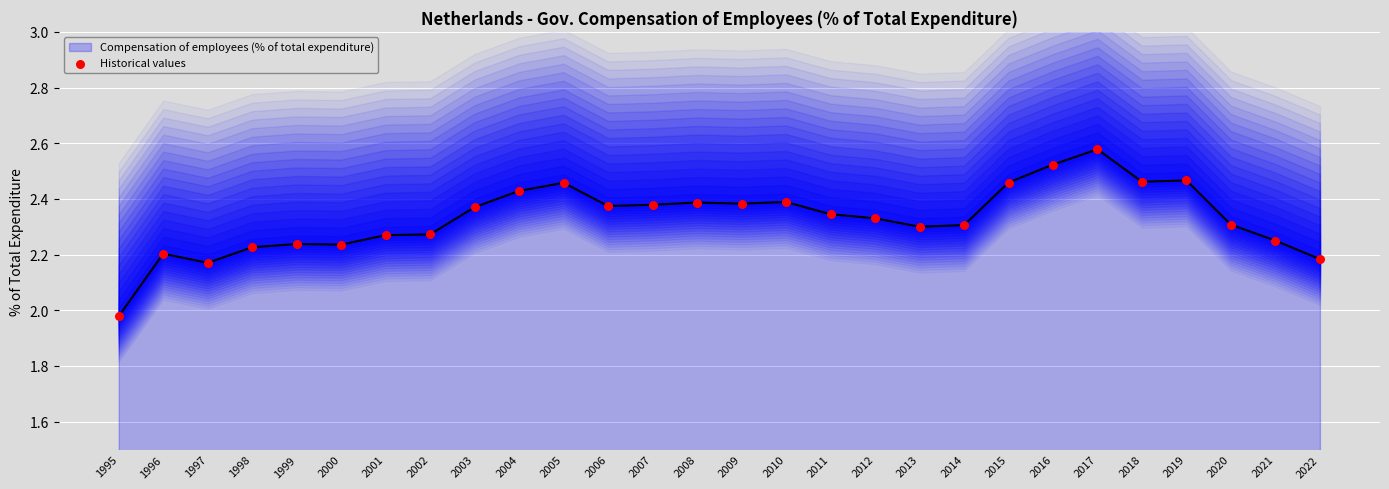

Which series has the largest total across all categories?

Compensation of employees (% of total expenditure)